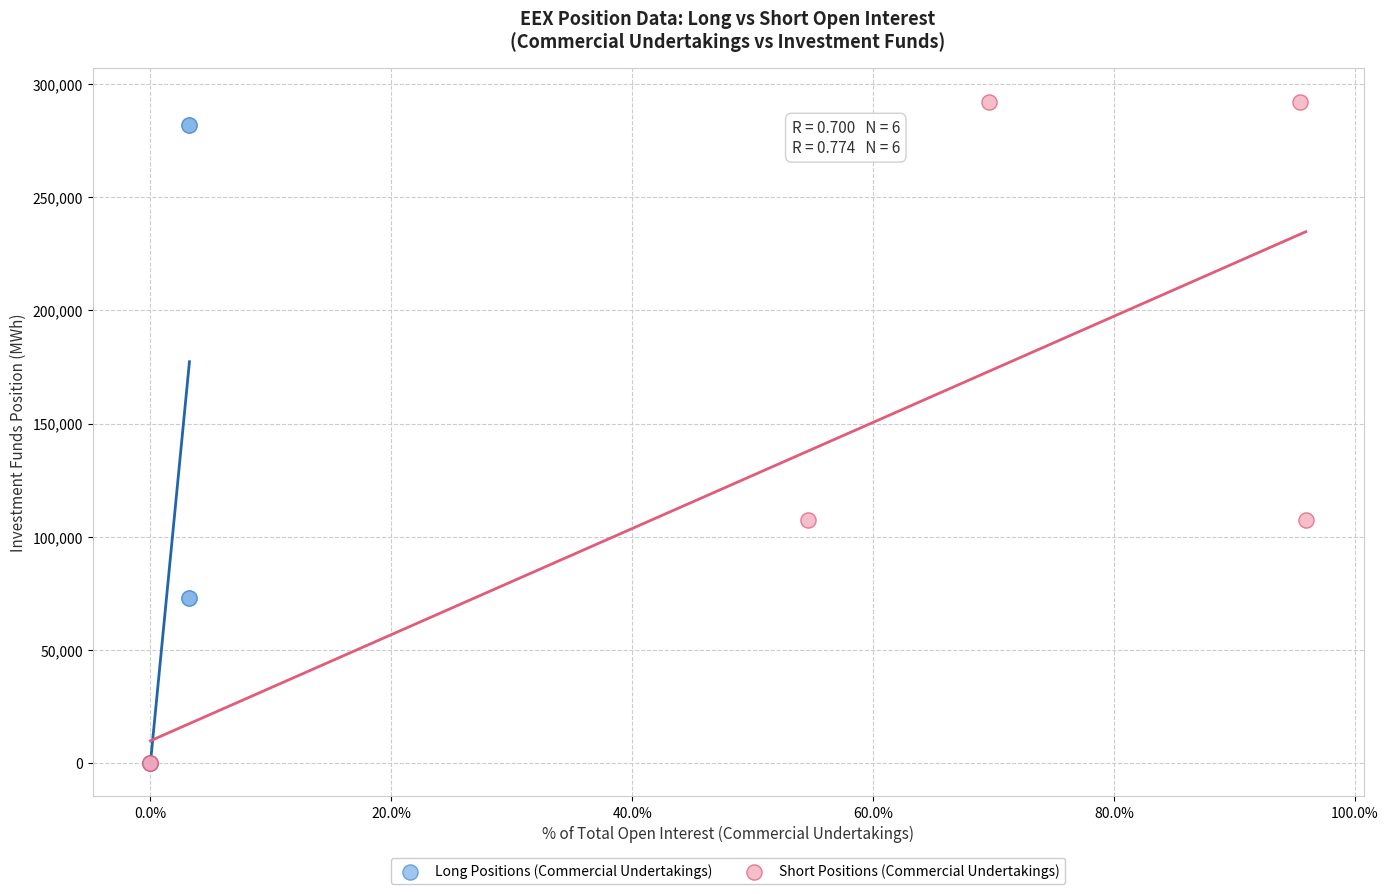

Which series has the widest spread of Y values?

Short Positions (Commercial Undertakings)